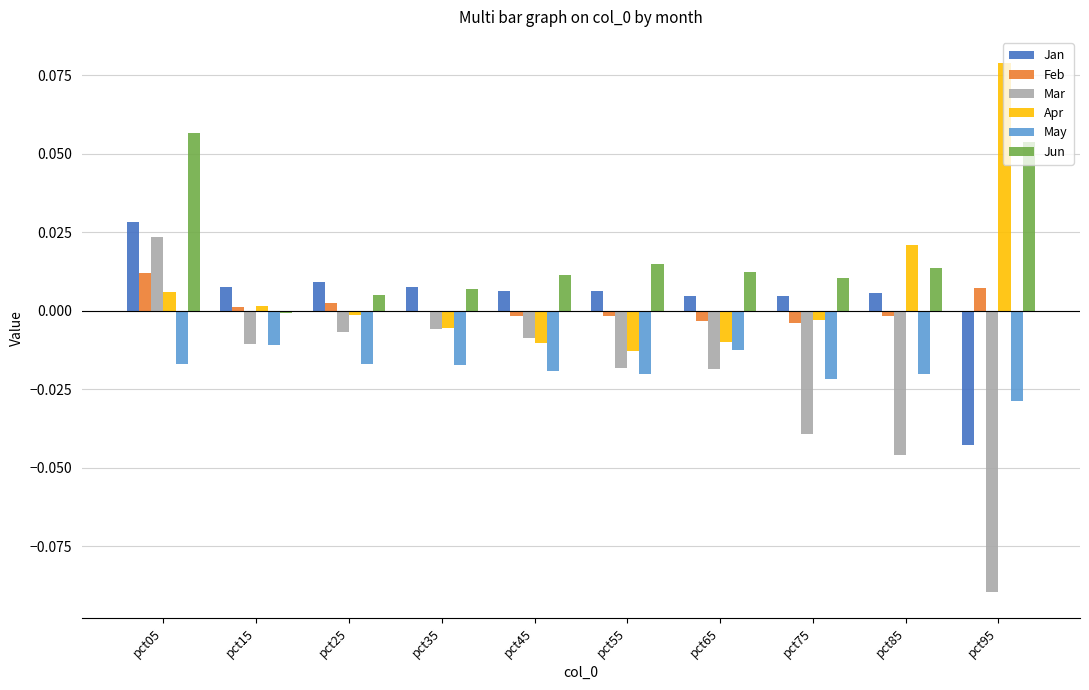

The Apr series shows -0.0 at pct65. True or false?

True